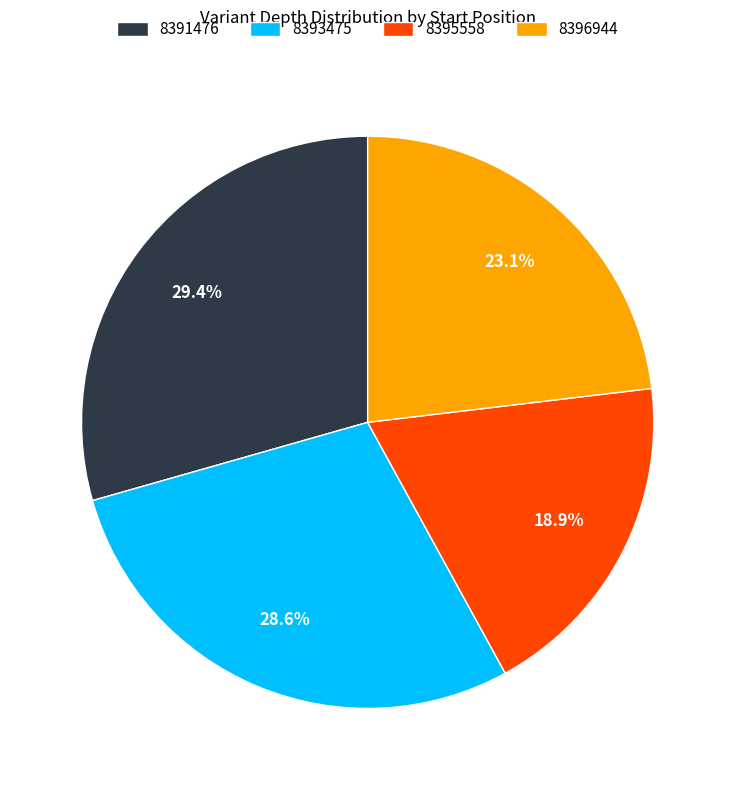

Does any single category account for the majority?

No